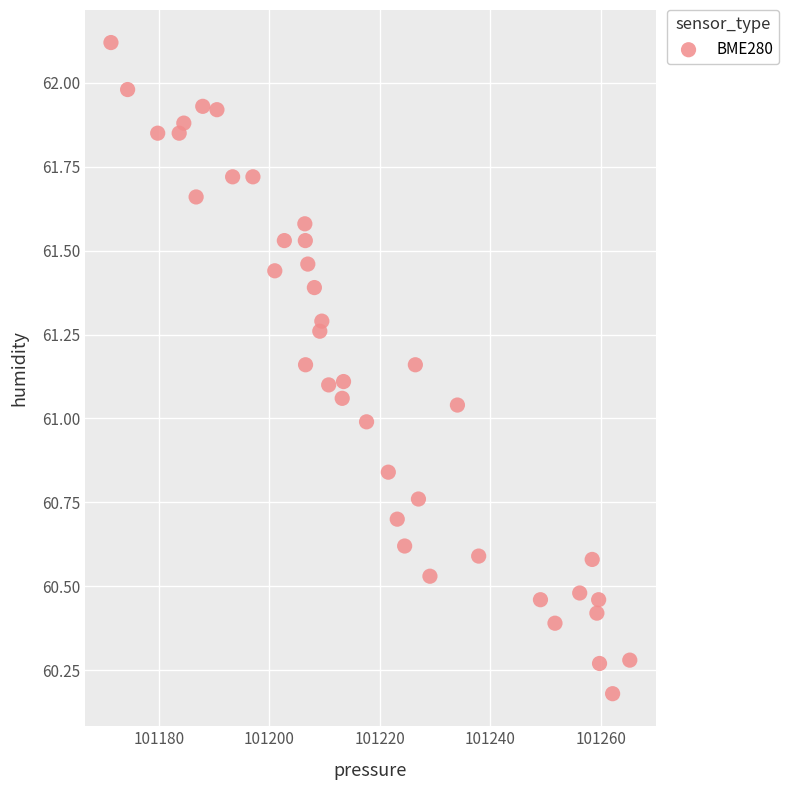

What is the range of Y values (max minus min)?

1.9